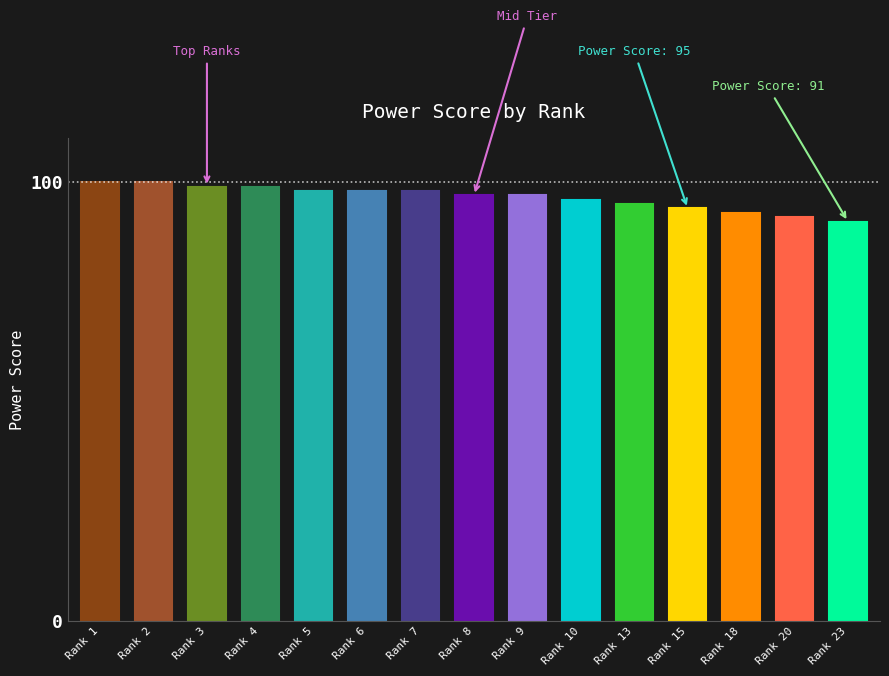

The value at Rank 23 is 143. True or false?

False